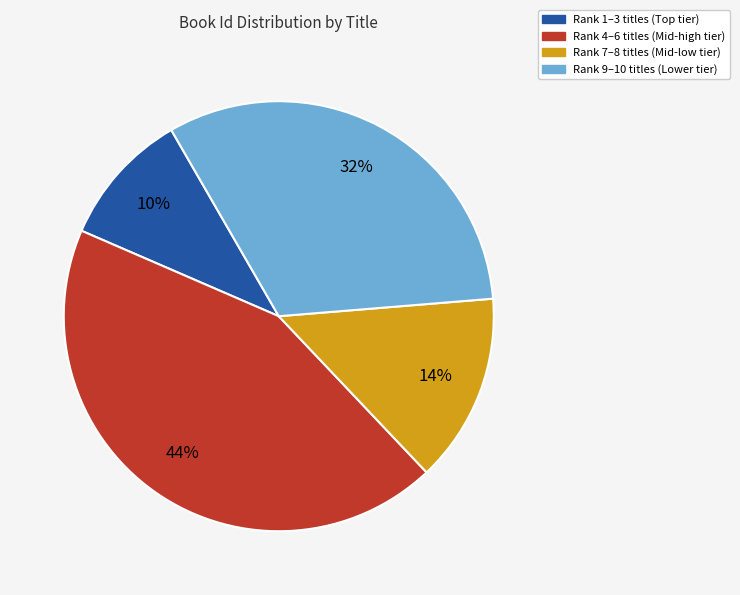

To the nearest percent, what is the average slice percentage?

25%